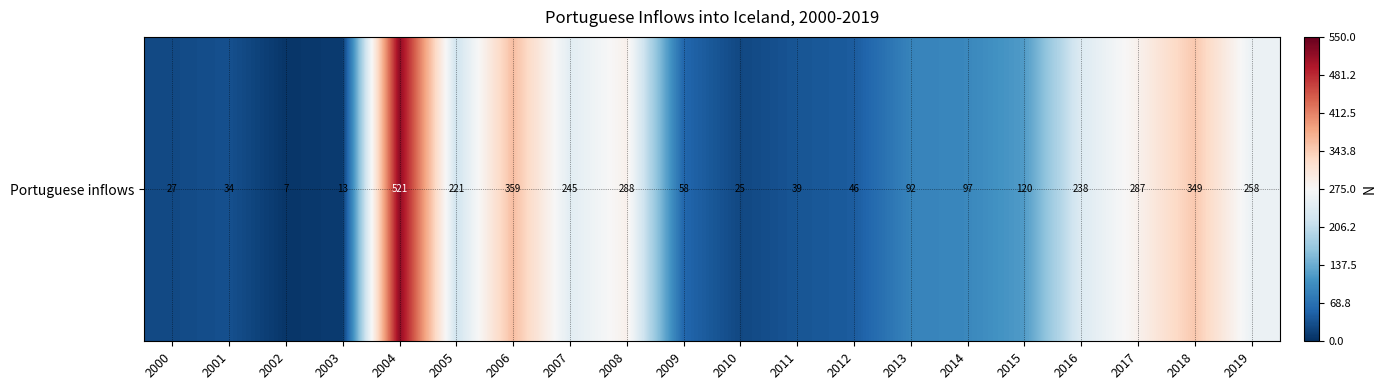

Reading left to right, what are all the values shown in this chart?

27	34	7	13	521	221	359	245	288	58	25	39	46	92	97	120	238	287	349	258